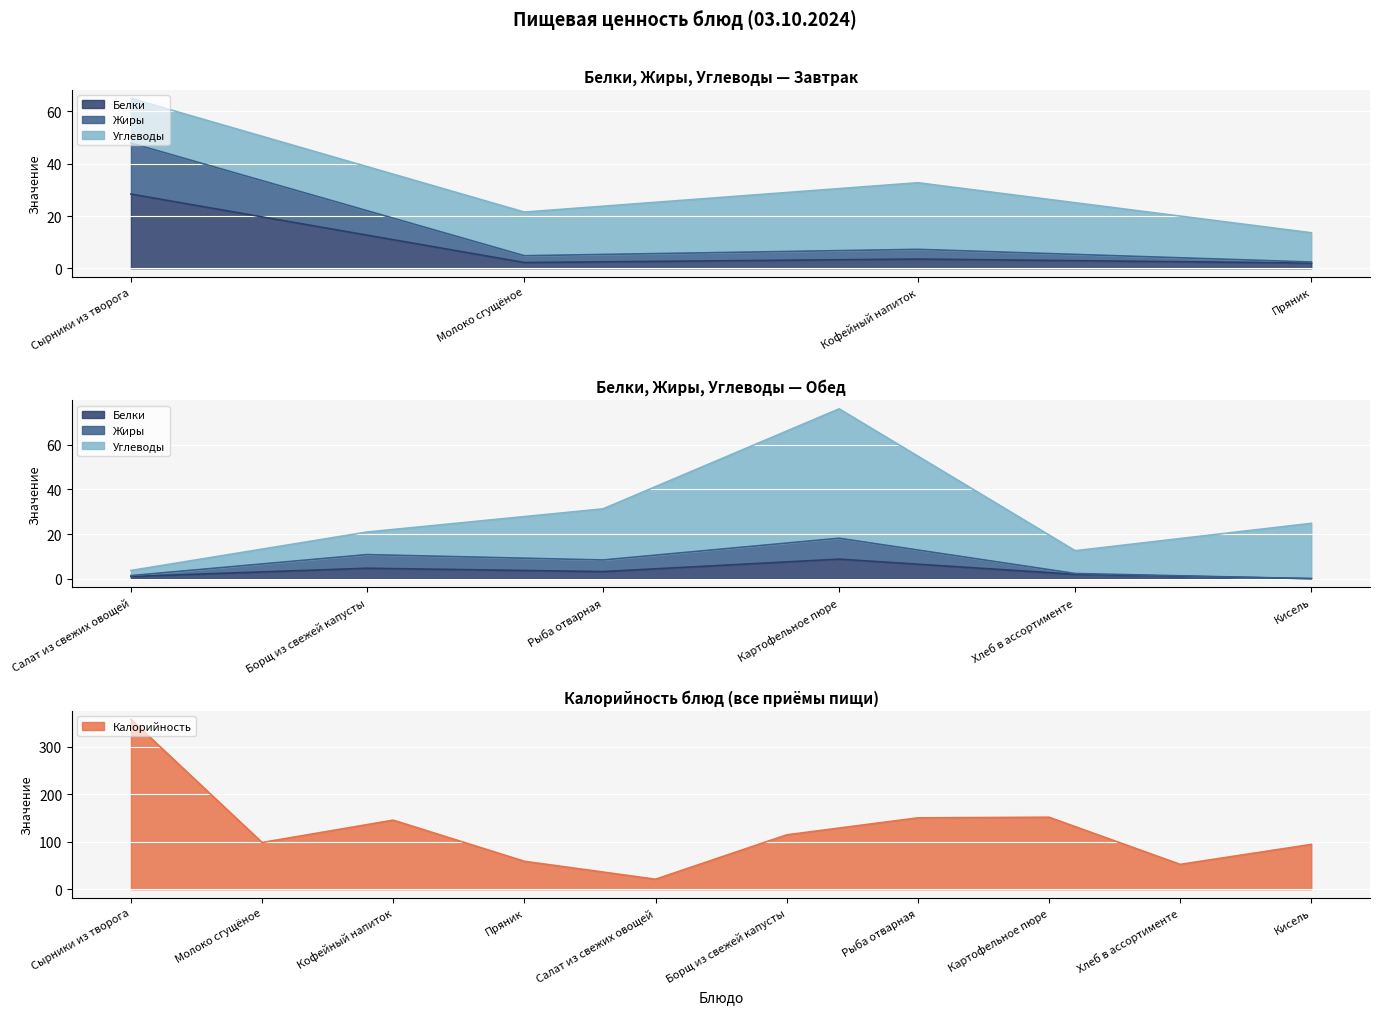

How many lines are shown in the chart?

4